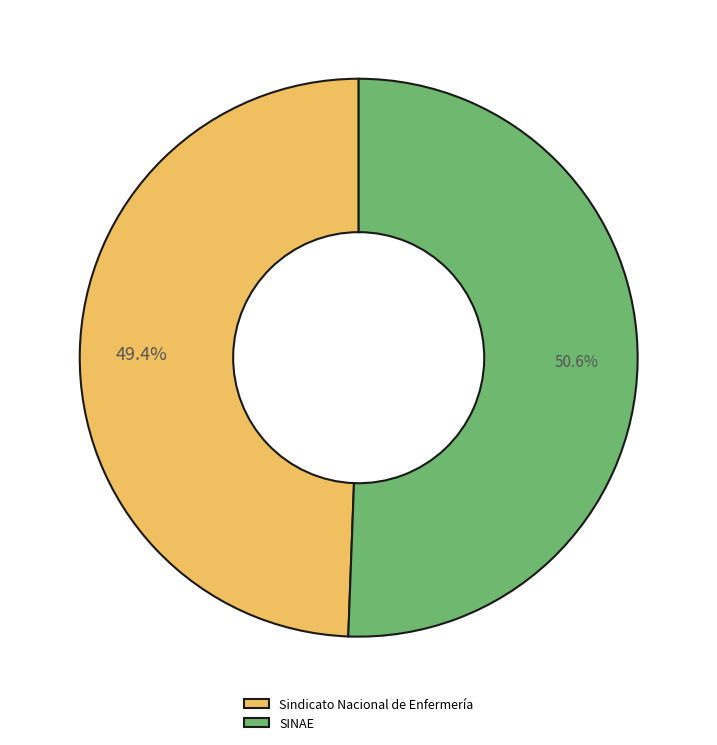

What percentage is the SINAE slice, to the nearest percent?

51%